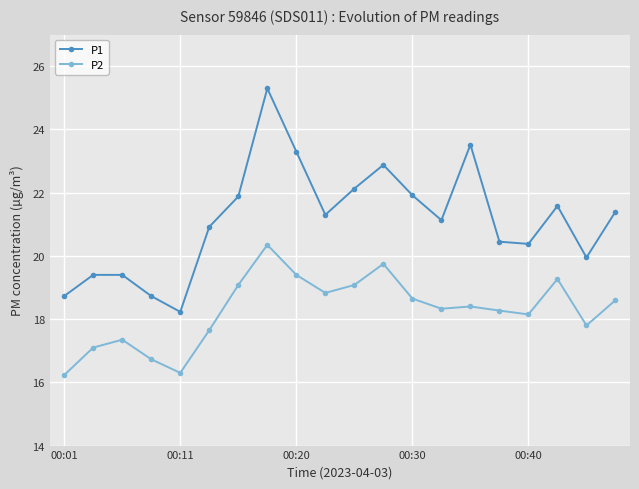

What is the value of the P1 point at the 11th from the left?

22.1